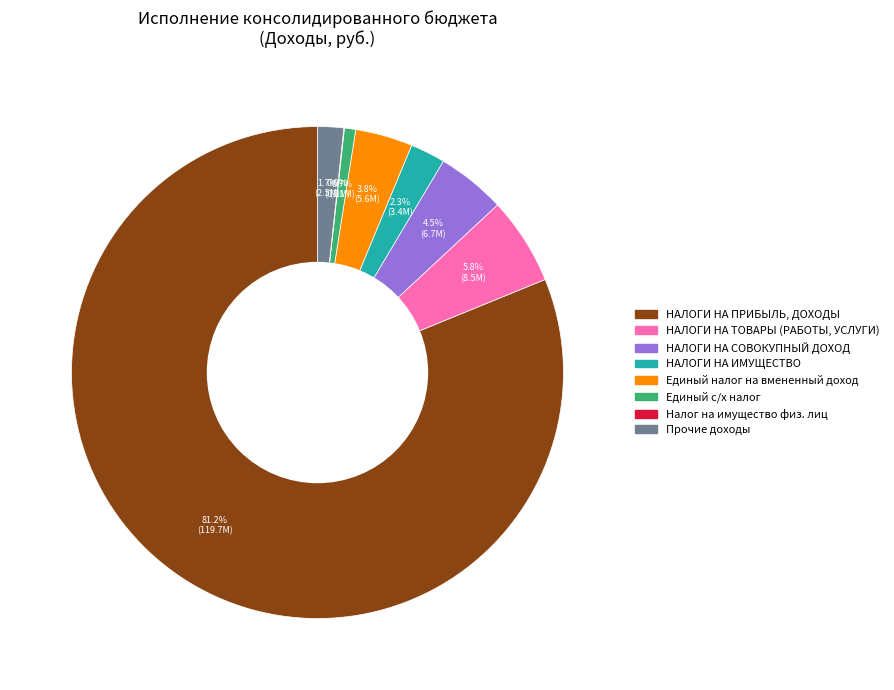

Which has a higher value, НАЛОГИ НА ТОВАРЫ (РАБОТЫ, УСЛУГИ) or НАЛОГИ НА ПРИБЫЛЬ, ДОХОДЫ?

НАЛОГИ НА ПРИБЫЛЬ, ДОХОДЫ